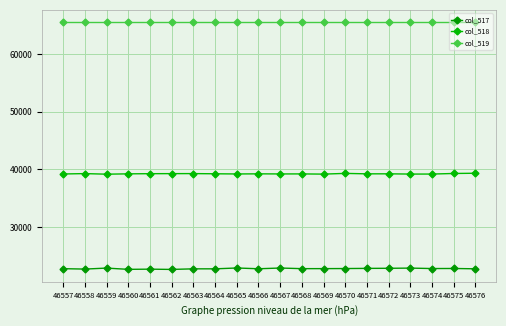

True or false: col_517 has more than 2 interior local peaks.

True